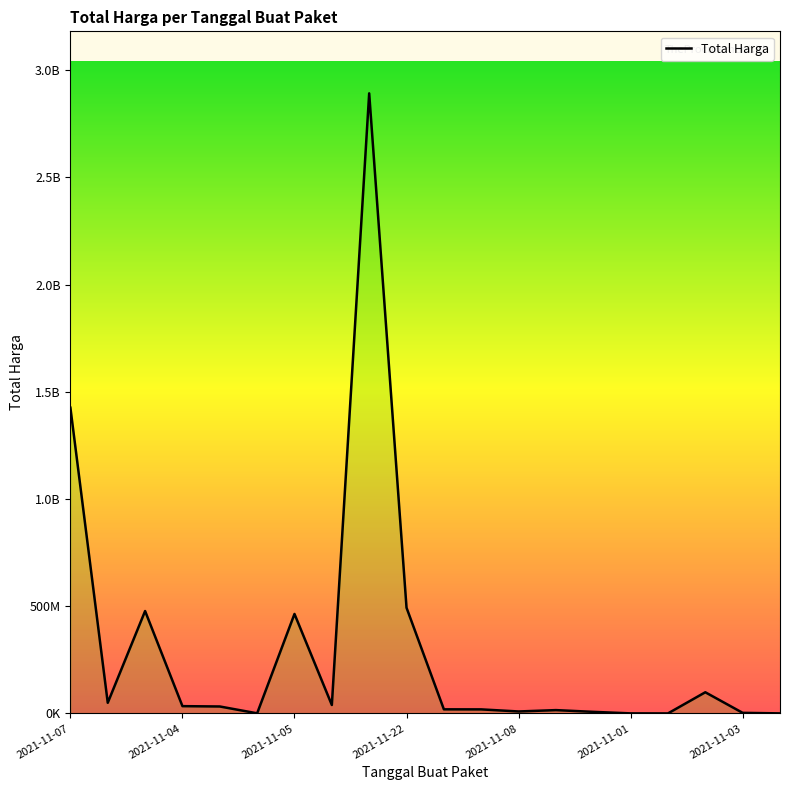

How many points are higher than both their immediate neighbors (excluding endpoints)?

5